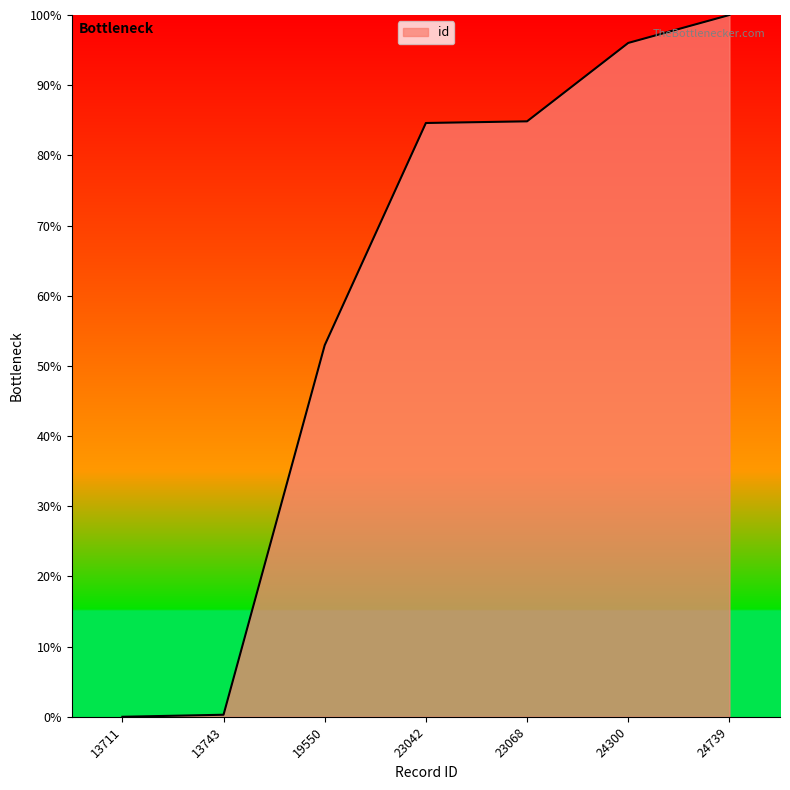

How many series are shown in this chart?

1